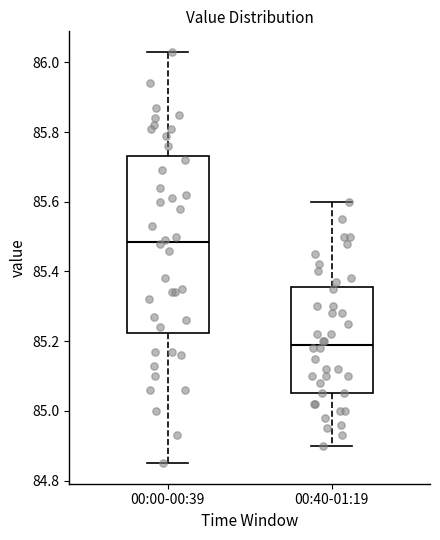

Where does the lower whisker of the box for 00:40-01:19 end on the y-axis? The values are not printed on the chart, so give them approximately, as read against the axis.

84.90